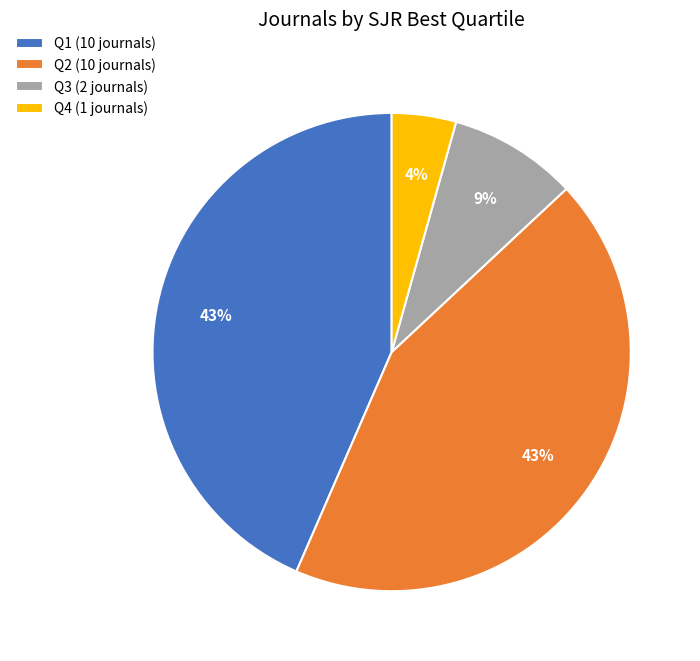

To the nearest percent, what is the difference between the largest and smallest slice percentages?

39%